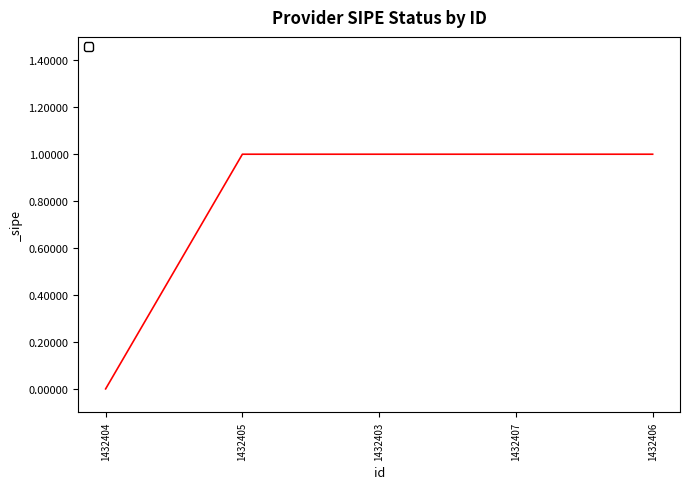

Count the values in the range 1 to 2.

4